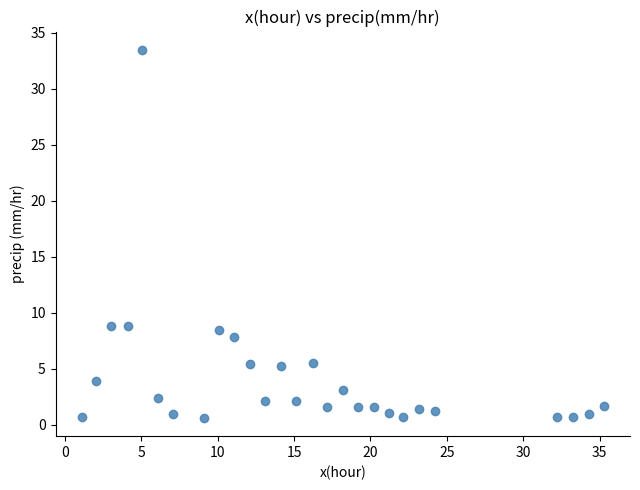

What is the range of Y values (max minus min)?

32.8